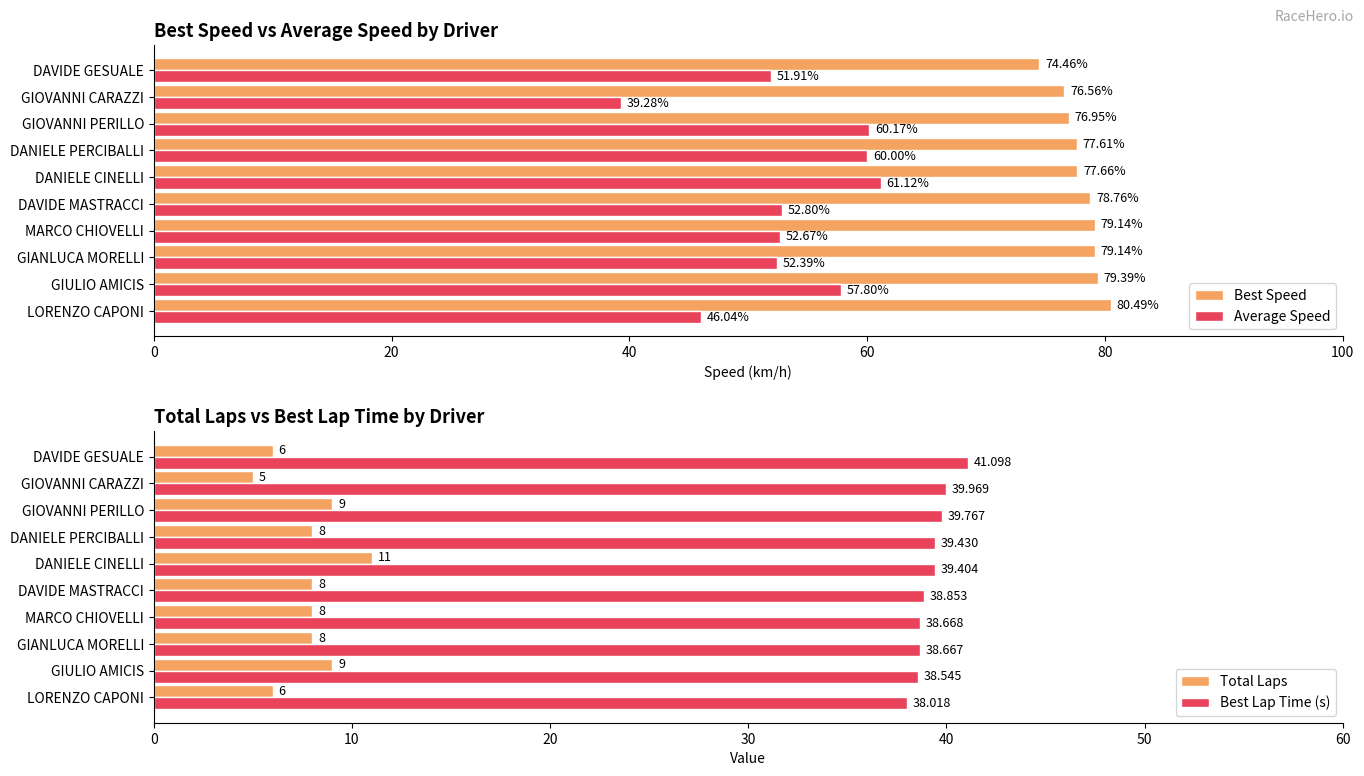

Are the bars grouped side by side (vs. stacked)?

Yes